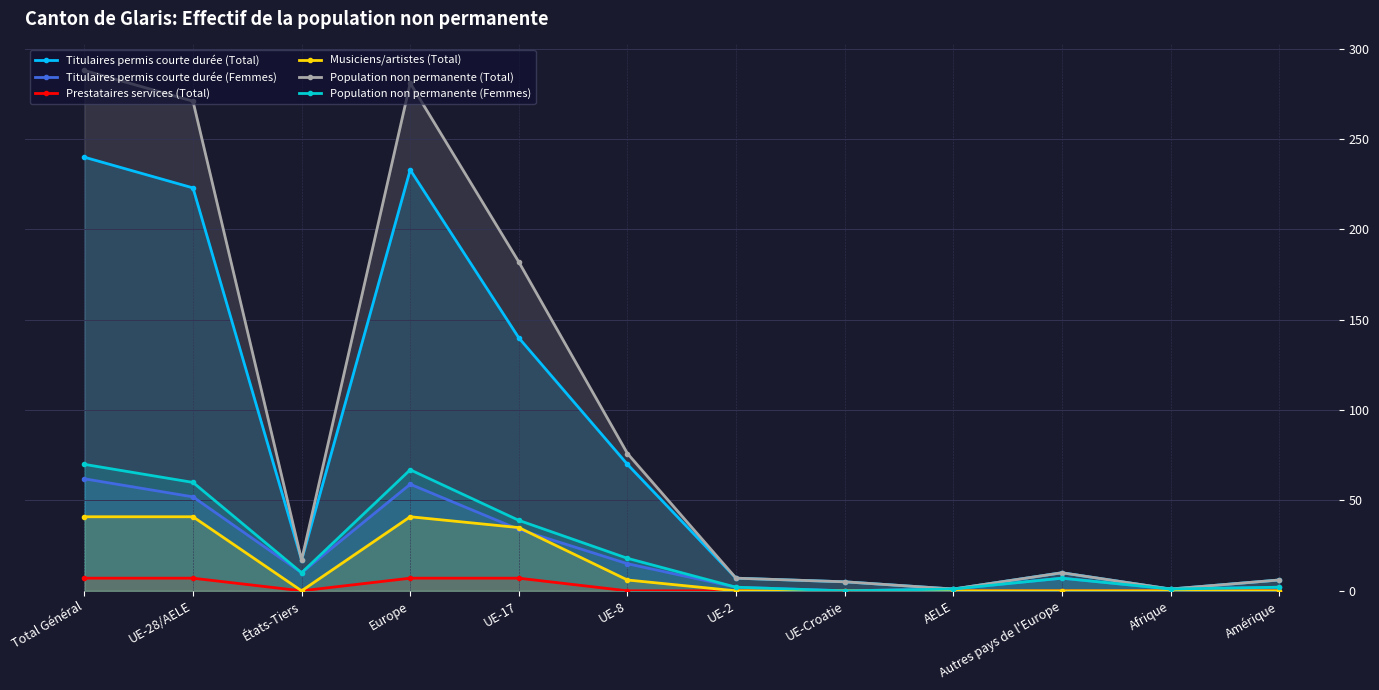

At Amérique, list the series in order from largest to smallest.

Titulaires permis courte durée (Total), Population non permanente (Total), Titulaires permis courte durée (Femmes), Population non permanente (Femmes), Prestataires services (Total), Musiciens/artistes (Total)